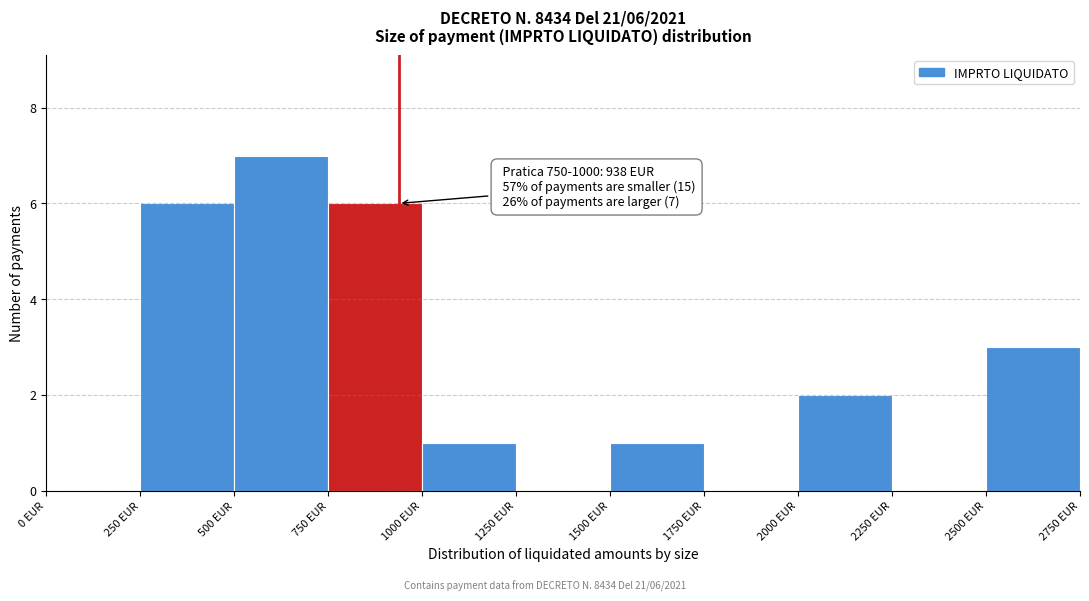

Over which range of the x-axis is the bar tallest?

500 to 750